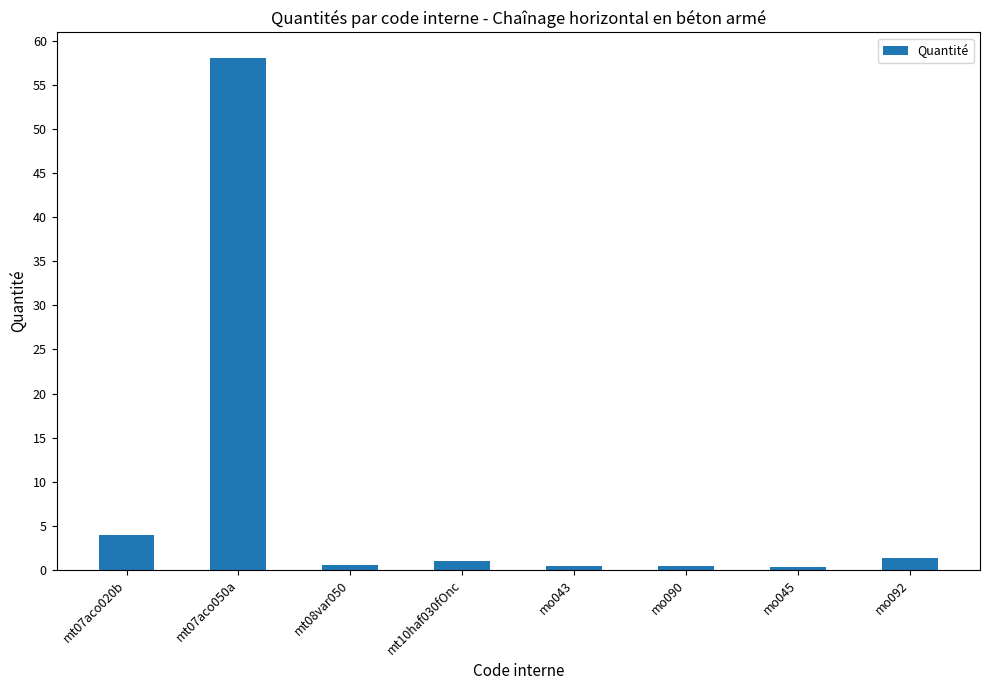

What is the average value?

8.3